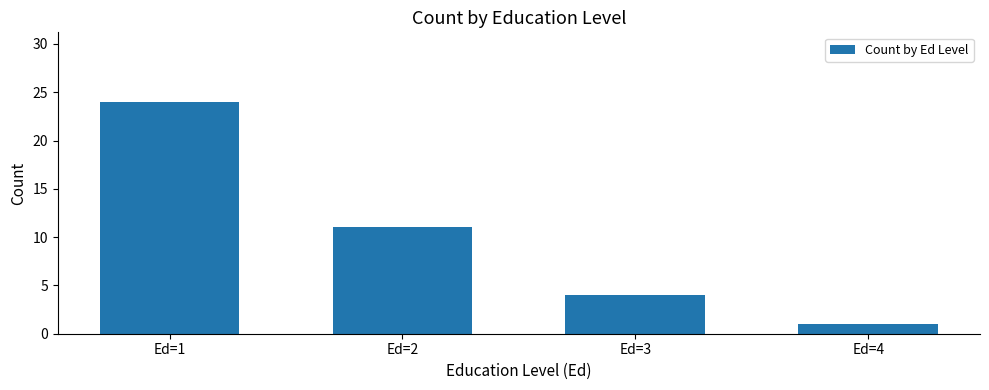

What is the value of the 4th bar from the left?

1